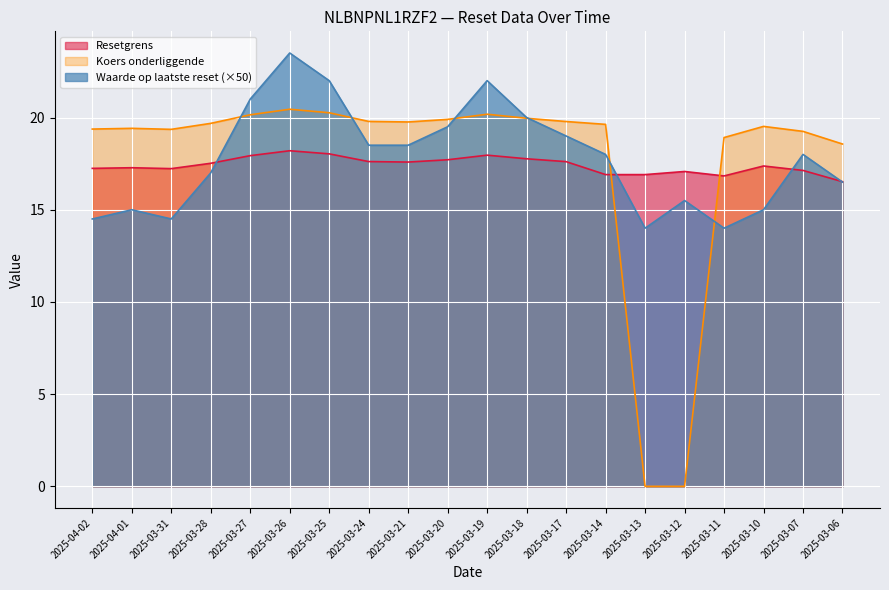

Does the chart display data point markers on the line(s)?

No